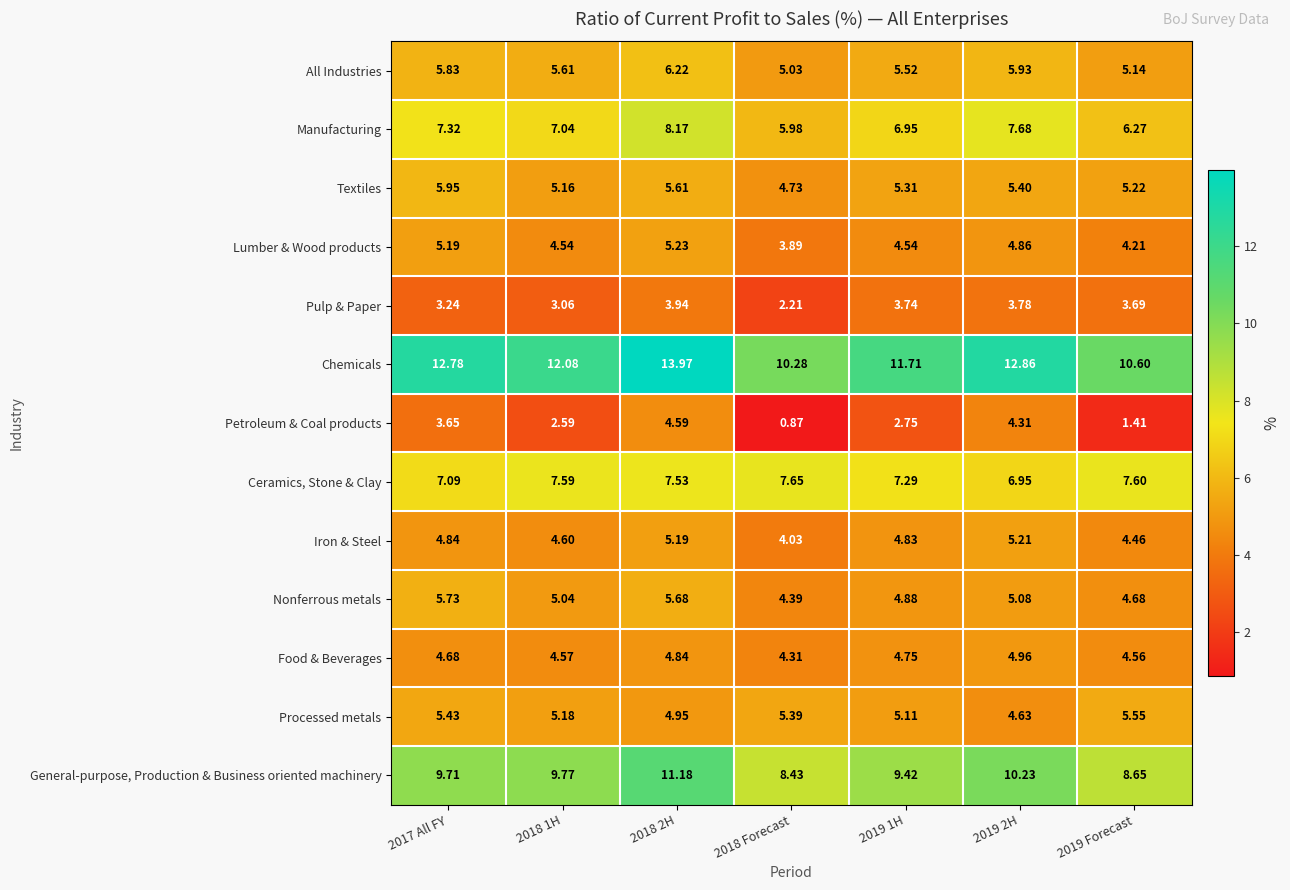

At which category does the chart reach its minimum across all series?

2018 Forecast